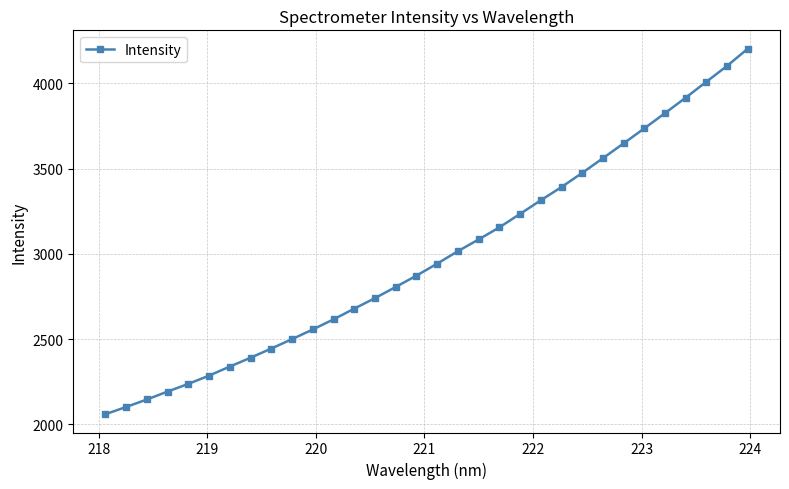

What is the sum of all values?

95588.9